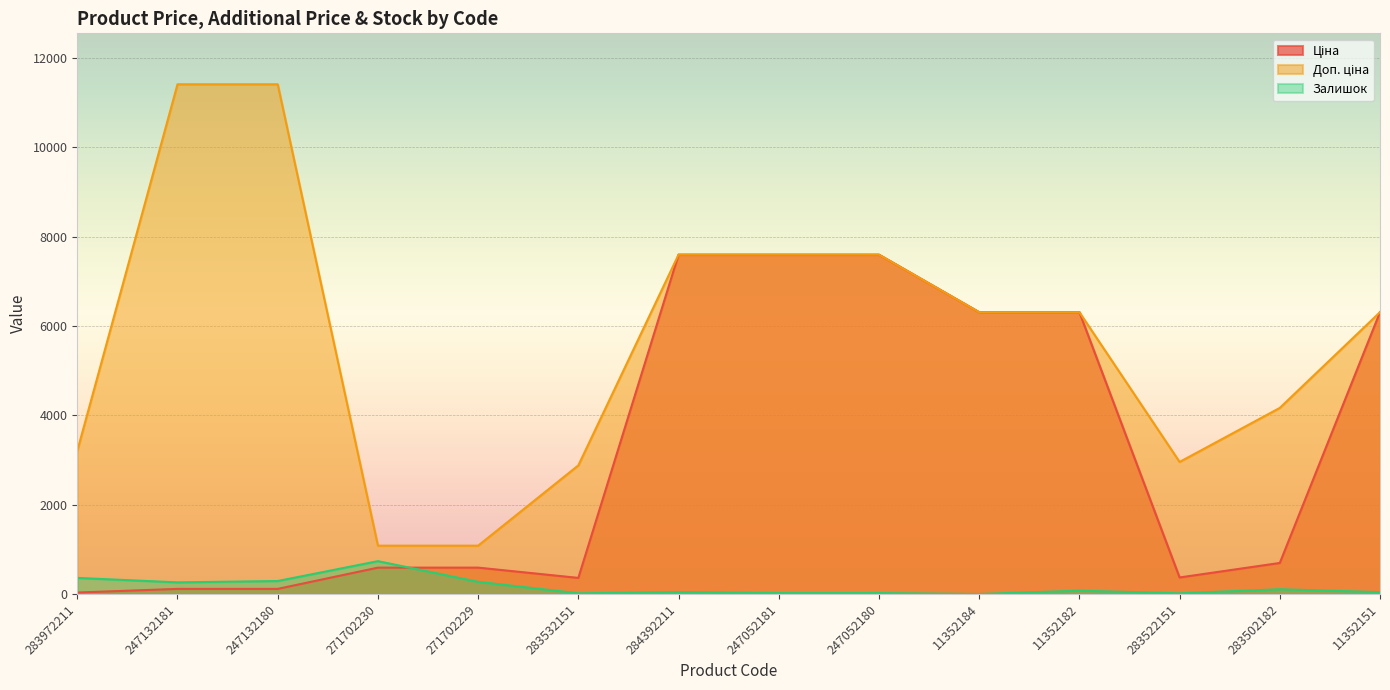

Does the chart display data point markers on the line(s)?

No